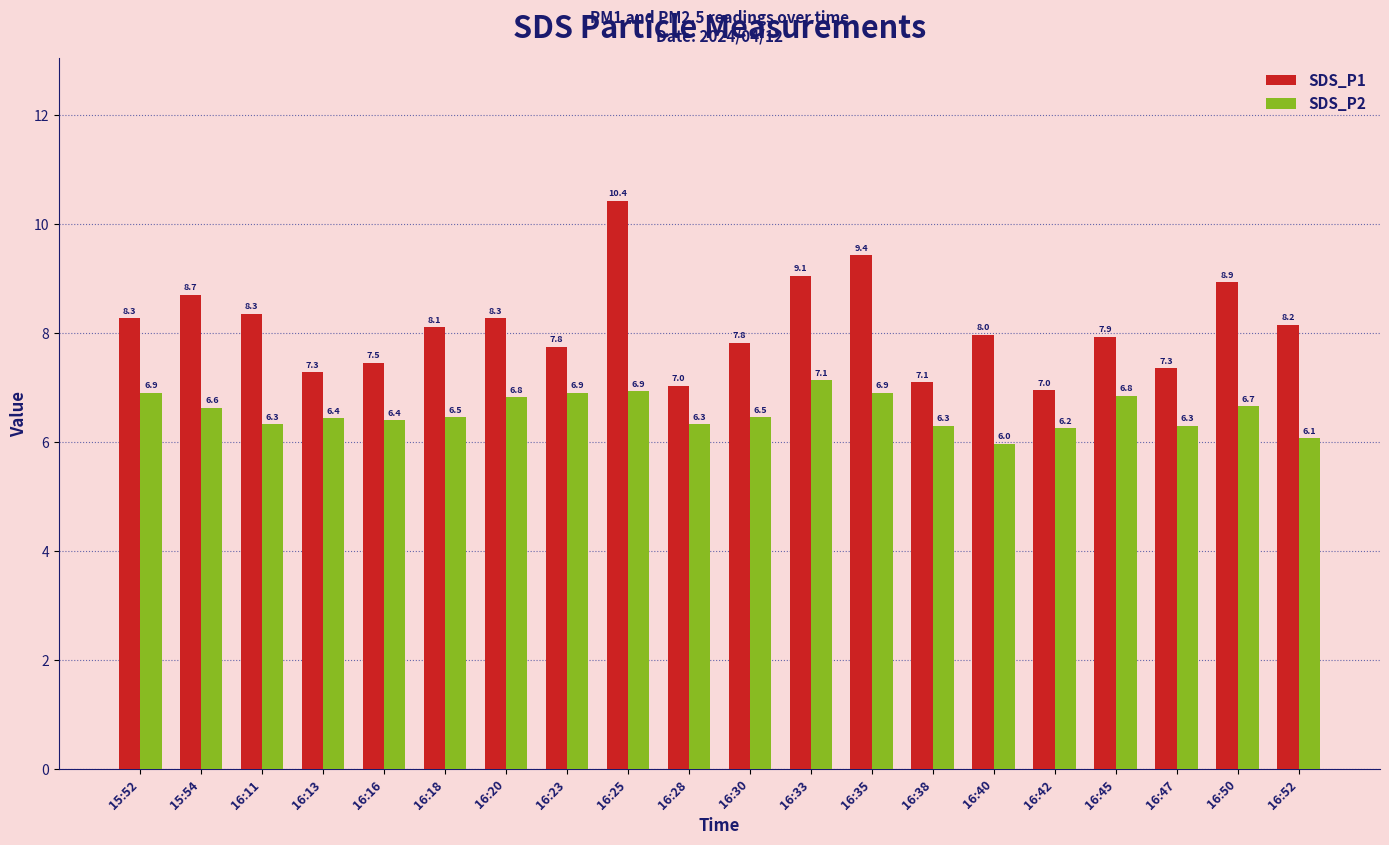

What is the average value of the SDS_P2 series?

6.5